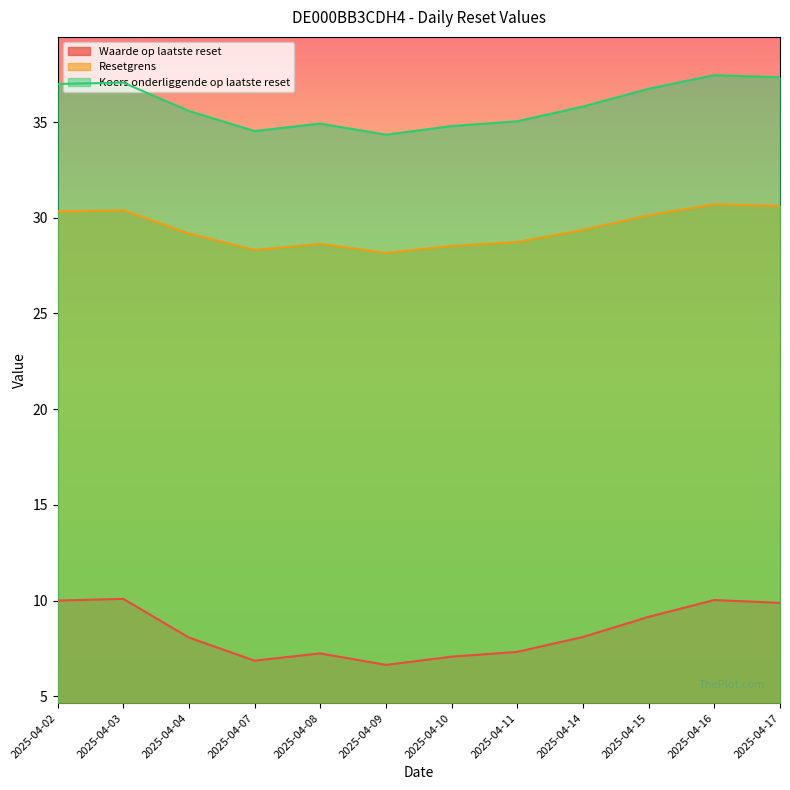

Rank the series by their average value, from highest to lowest.

Koers onderliggende op laatste reset, Resetgrens, Waarde op laatste reset